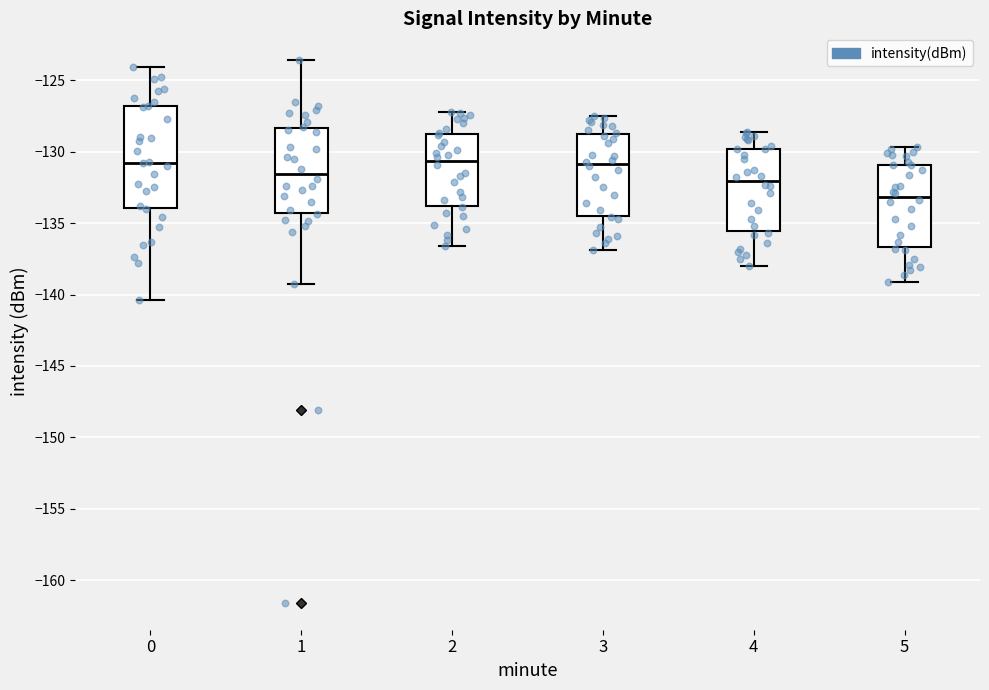

Reading left to right, read every box against the y-axis: the position of its median line, the range the box covers, and the ends of its whiskers. The values are not printed on the chart, so give them approximately, as read against the axis.

0: median -131.0, box -134.0 to -127.0, whiskers -140.5 to -124.0
1: median -131.5, box -134.5 to -128.5, whiskers -139.5 to -123.5
2: median -130.5, box -134.0 to -128.5, whiskers -136.5 to -127.0
3: median -131.0, box -134.5 to -128.5, whiskers -137.0 to -127.5
4: median -132.0, box -135.5 to -130.0, whiskers -138.0 to -128.5
5: median -133.0, box -136.5 to -131.0, whiskers -139.0 to -129.5